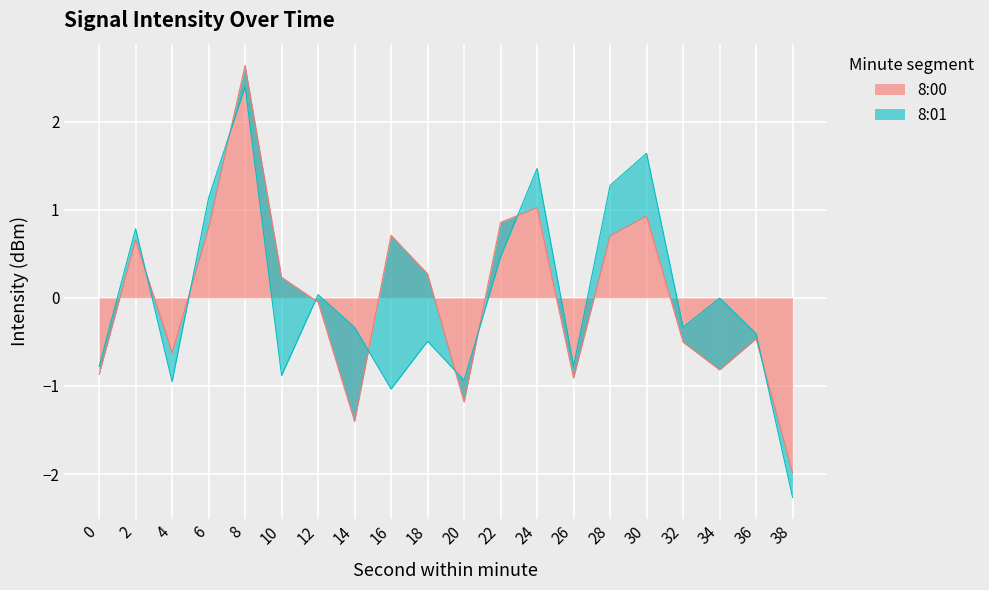

True or false: the data has more than 1 interior local peaks.

True